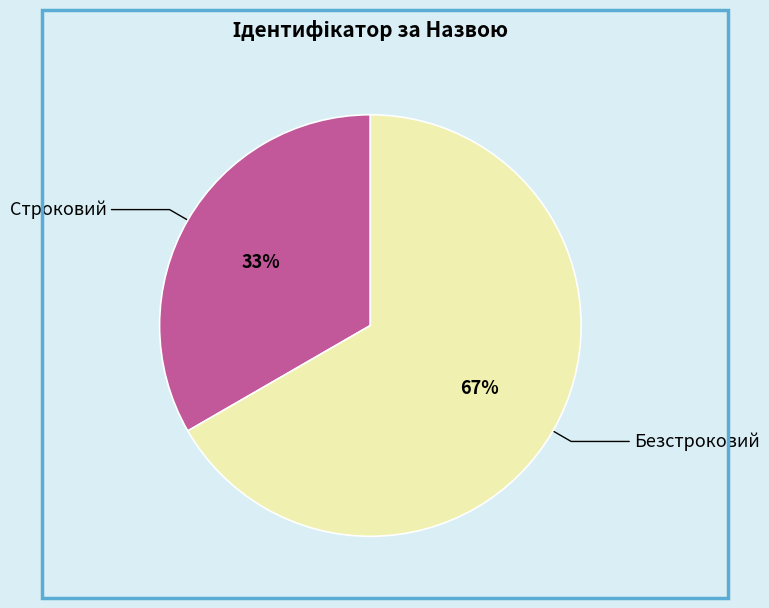

Which slice represents more than half of the pie?

Безстроковий